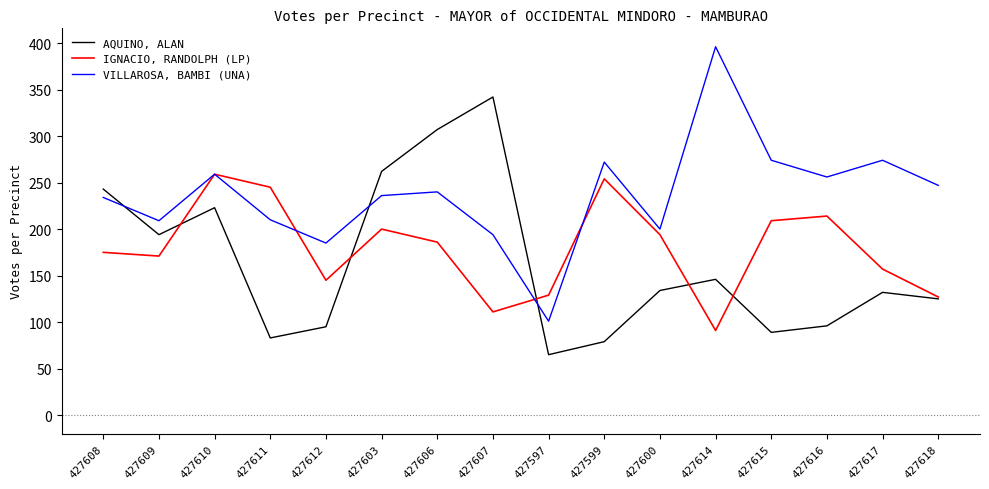

What is the difference between the VILLAROSA, BAMBI (UNA) values at 427603 and 427600?

36